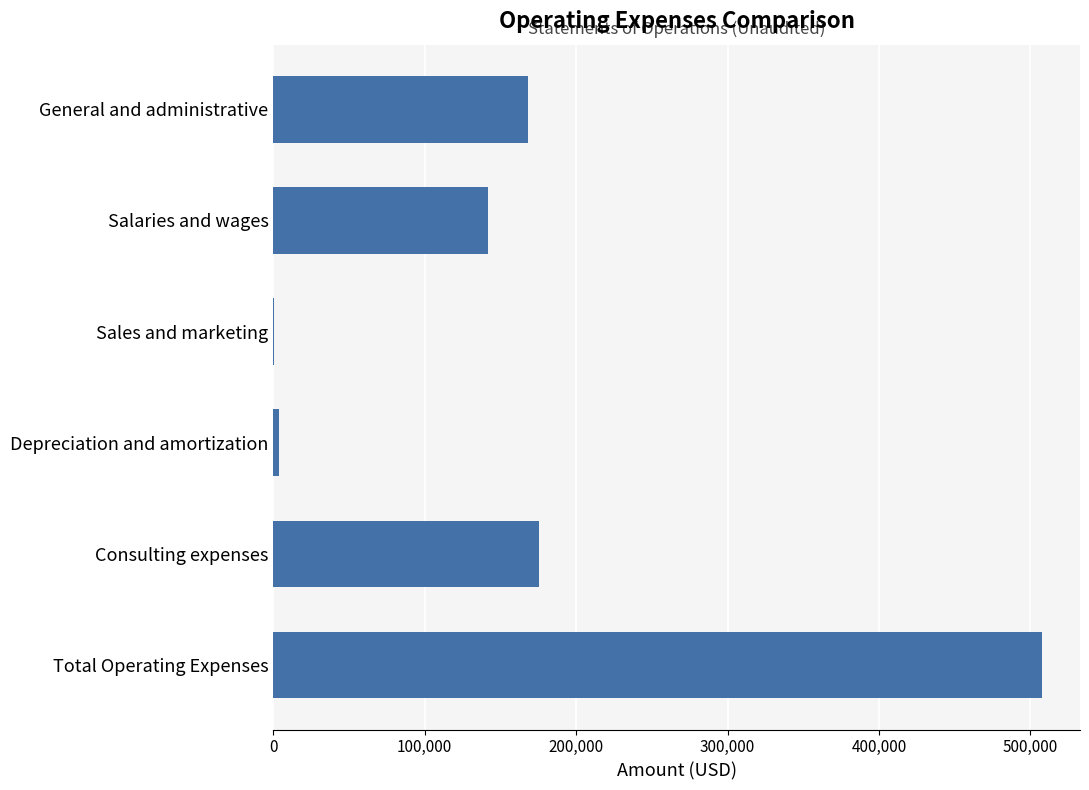

What is the maximum value shown in the chart?

507384